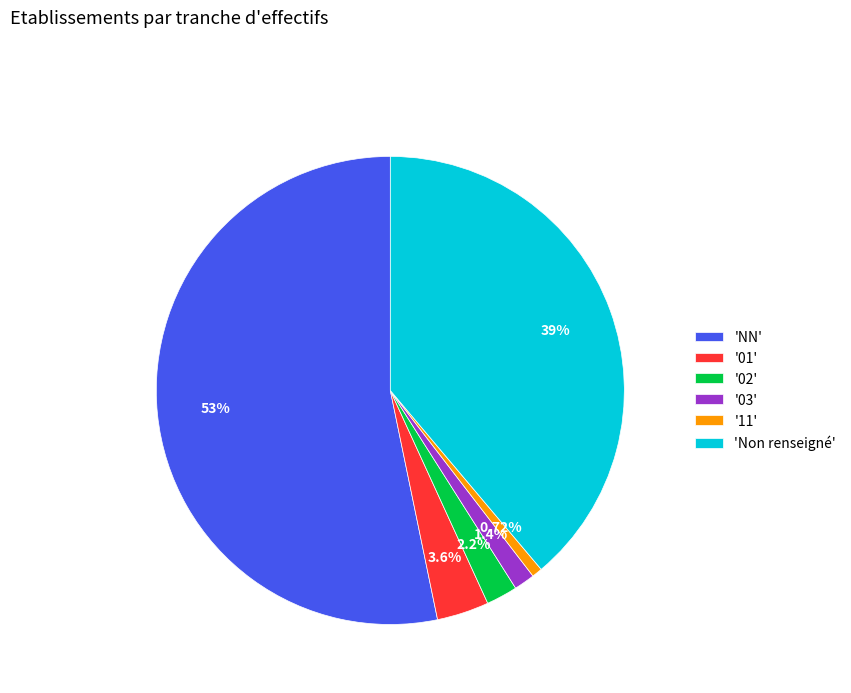

Does any single category account for the majority?

Yes